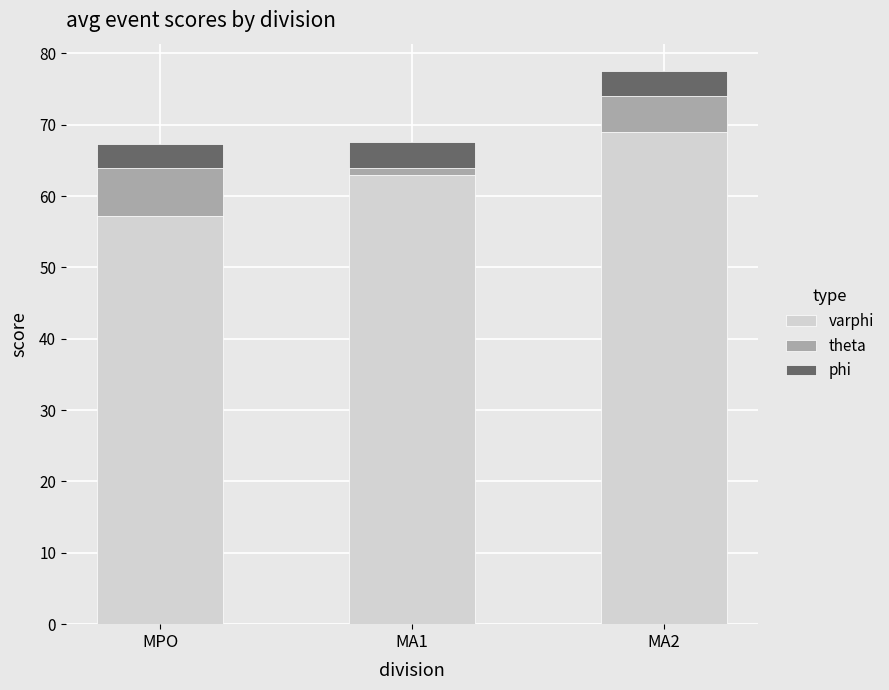

At which category is the sum across all series the highest?

MA2